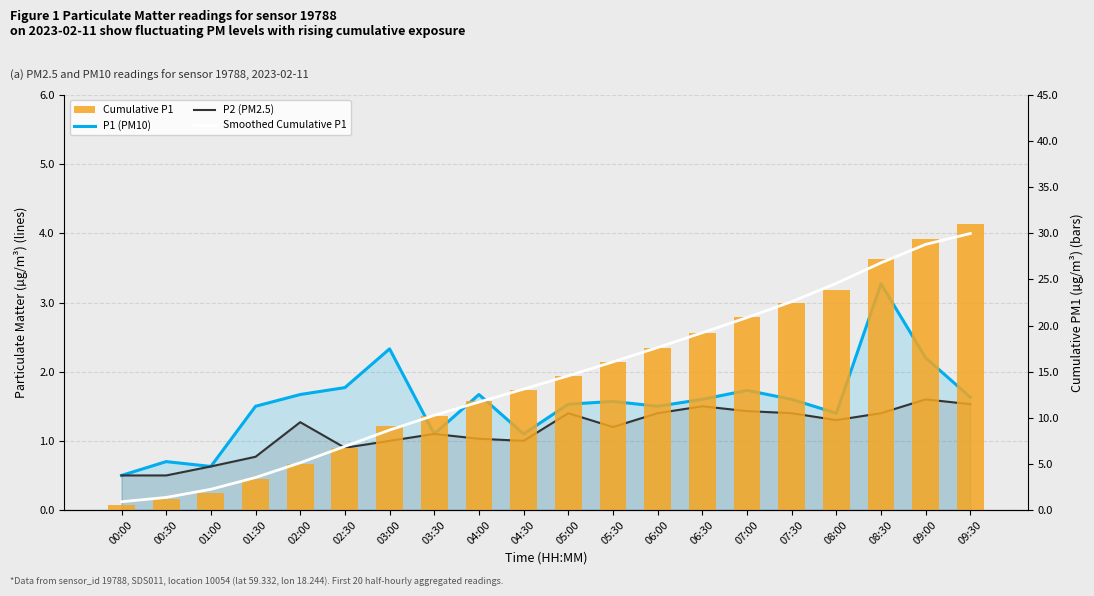

Which series has the largest total across all categories?

Smoothed Cumulative P1